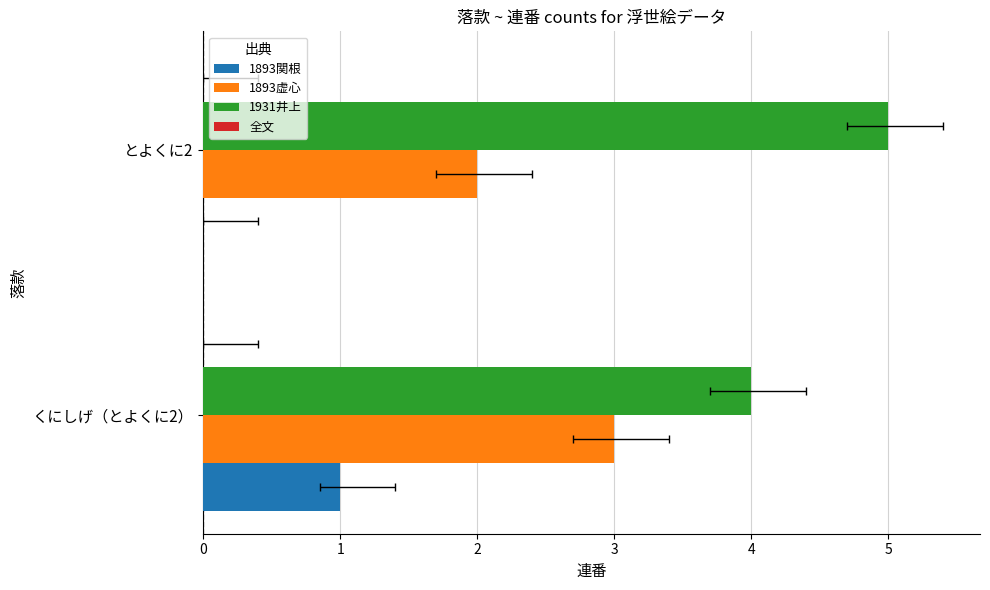

What is the difference between the maximum and minimum values in the 1931井上 series?

1.0